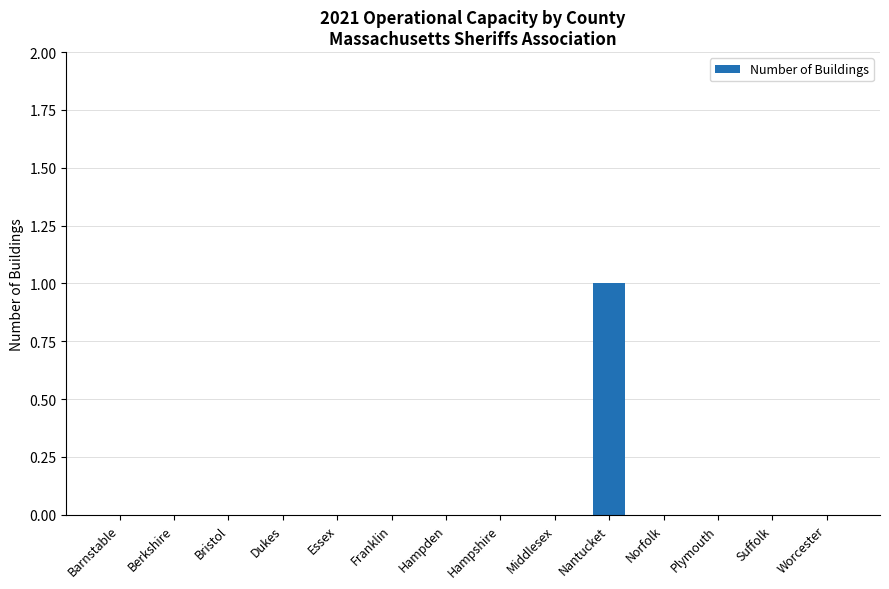

True or false: the data shows 0 at Norfolk.

True